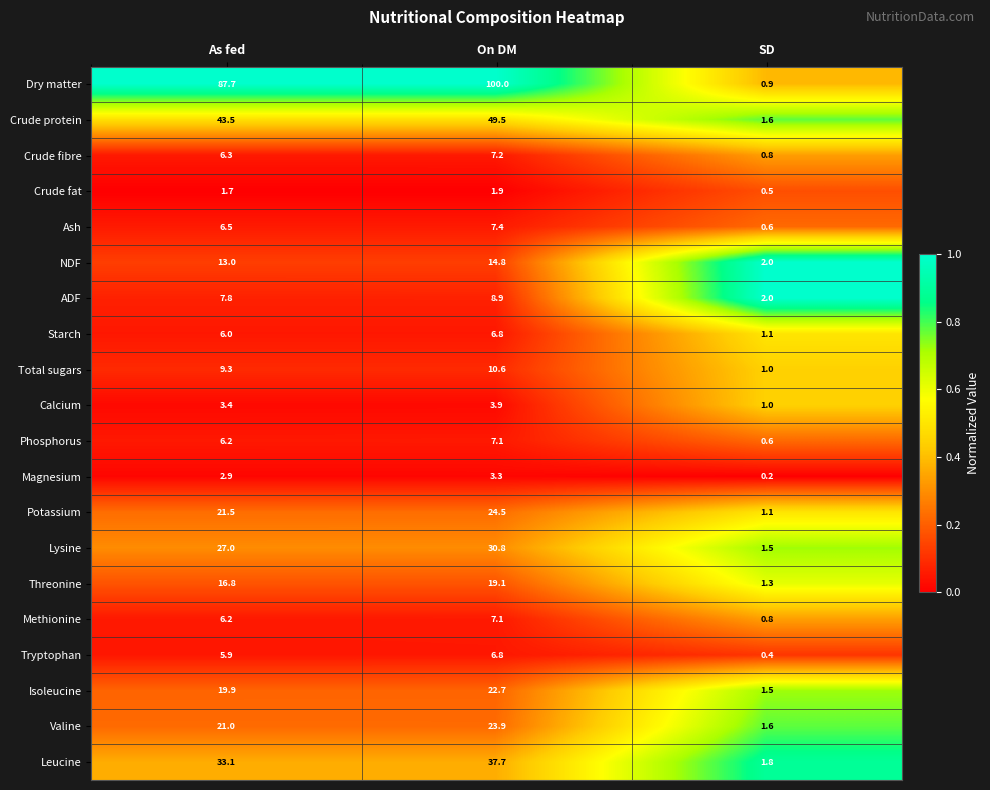

What is the difference between the maximum and second lowest values in the Tryptophan series?

0.9